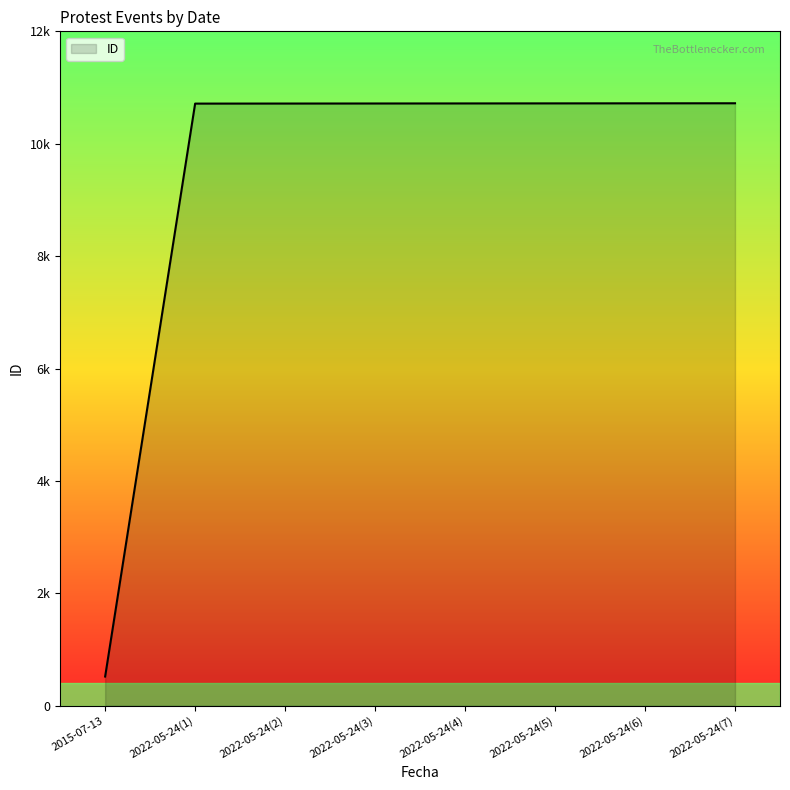

Does the chart display data point markers on the line(s)?

No